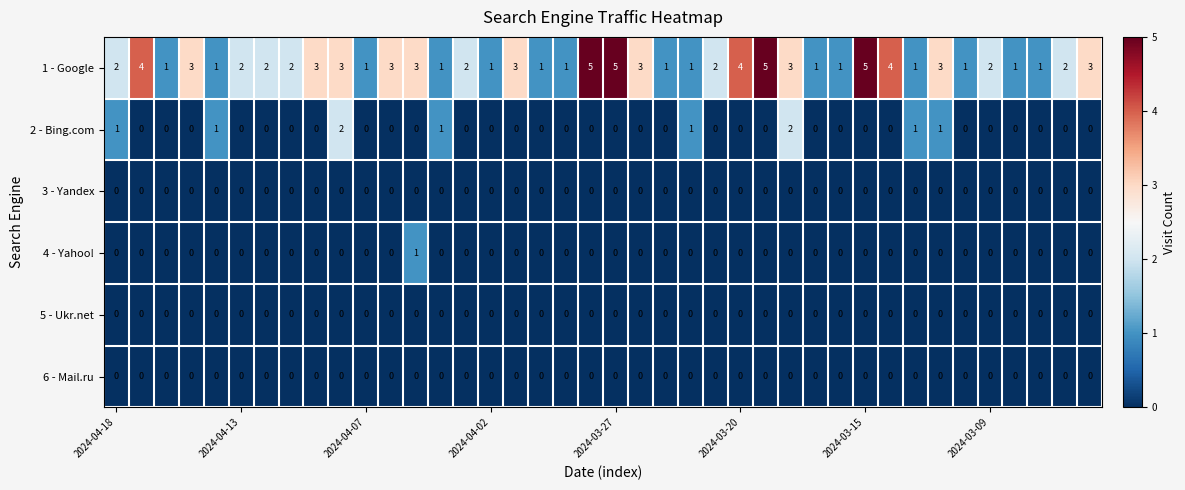

What is the greatest value displayed?

5